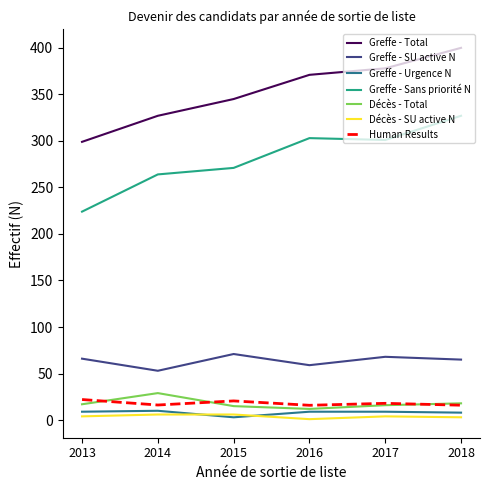

List the series in order of their peak value, lowest first.

Décès - SU active N, Greffe - Urgence N, Human Results, Décès - Total, Greffe - SU active N, Greffe - Sans priorité N, Greffe - Total